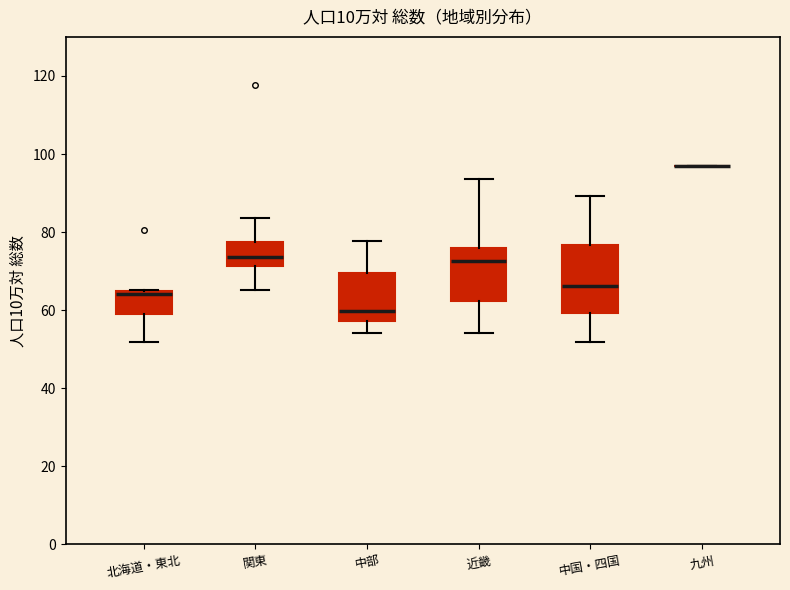

Which box is the tallest, from its lower edge to its upper edge?

中国・四国